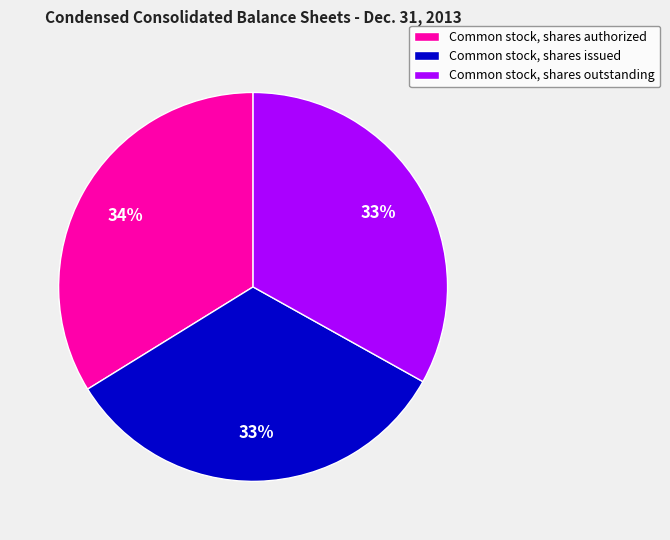

What is the largest slice in the pie chart?

Common stock, shares authorized